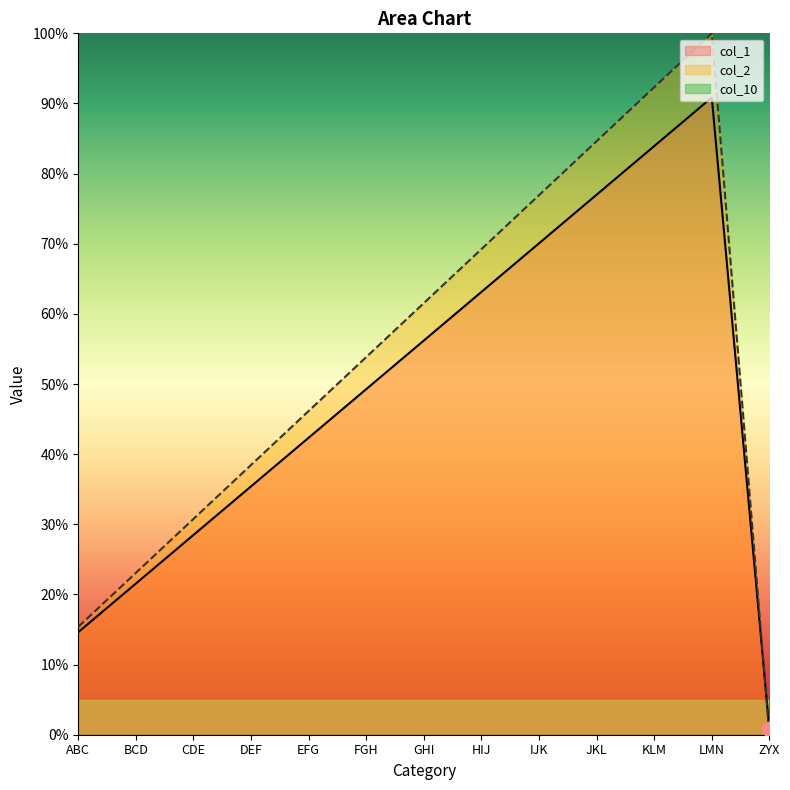

Which has a higher value, EFG or JKL?

JKL